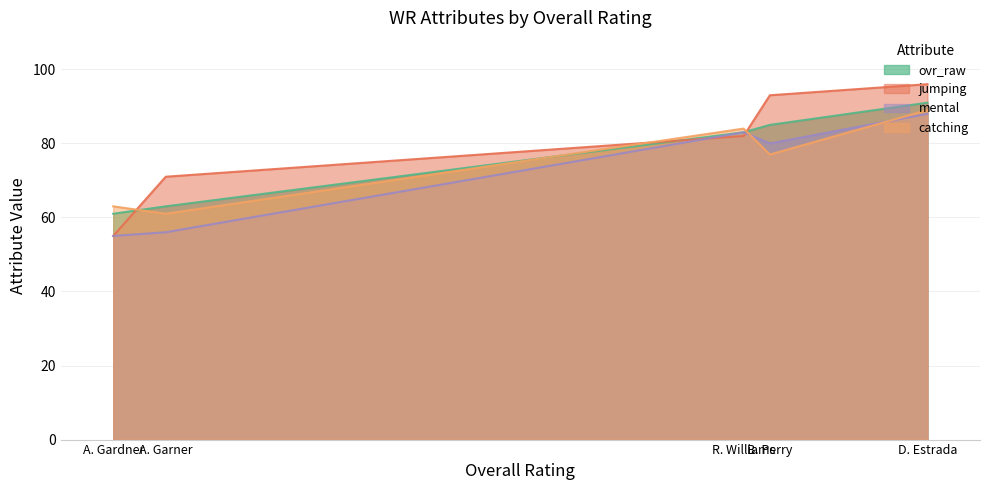

What is the sum of all catching values?

374